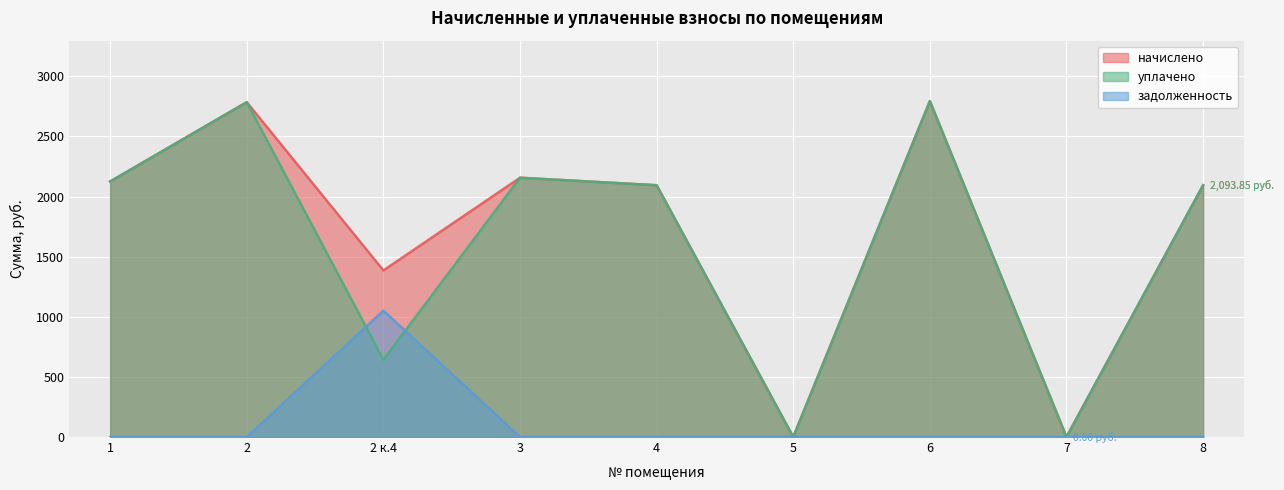

Which series ends up on top after the final intersection of задолженность and уплачено?

уплачено